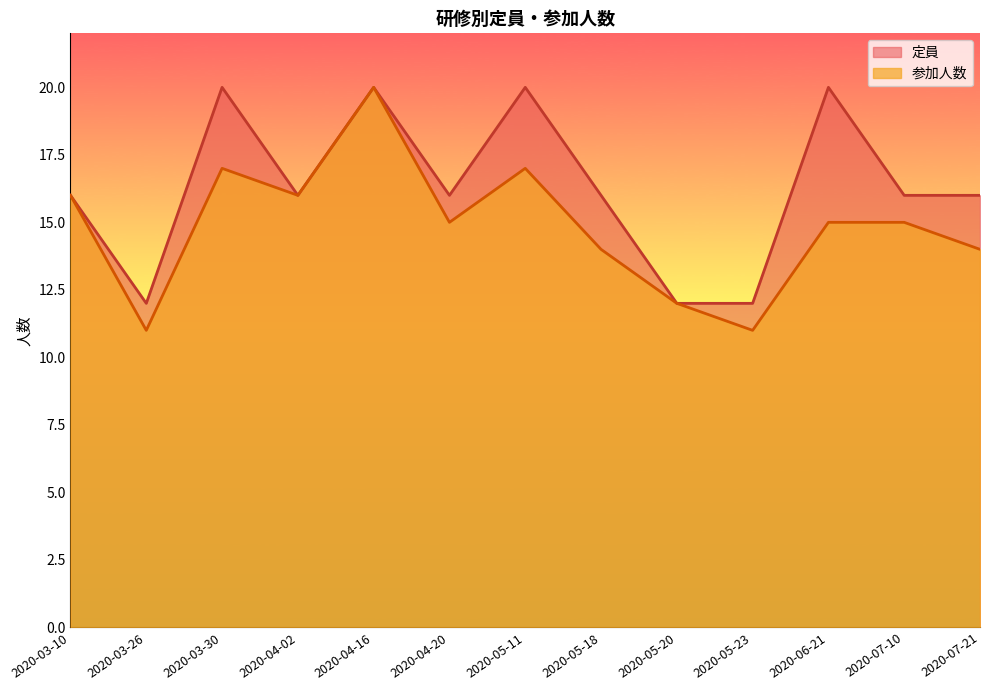

Which label corresponds to the largest value in the chart?

2020-04-16